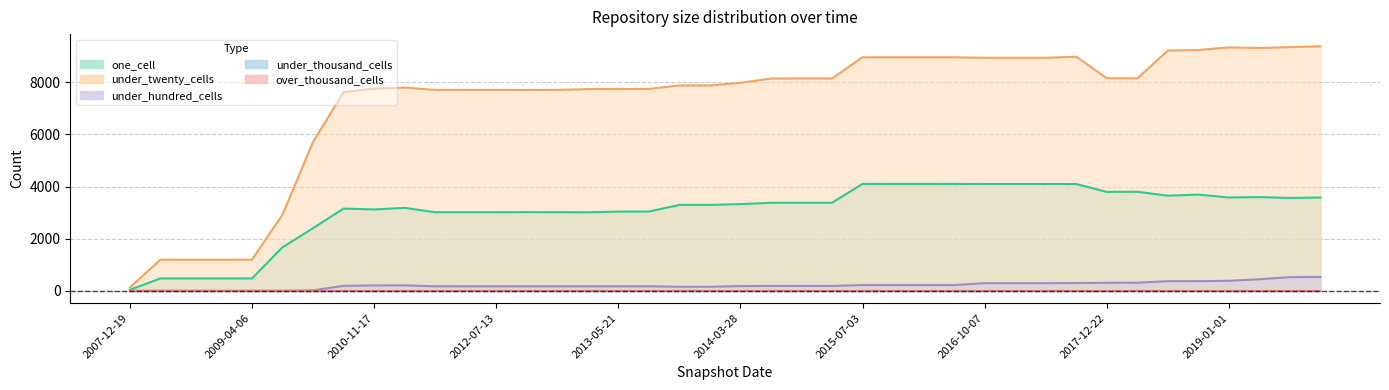

True or false: one_cell and under_hundred_cells intersect in this chart.

False